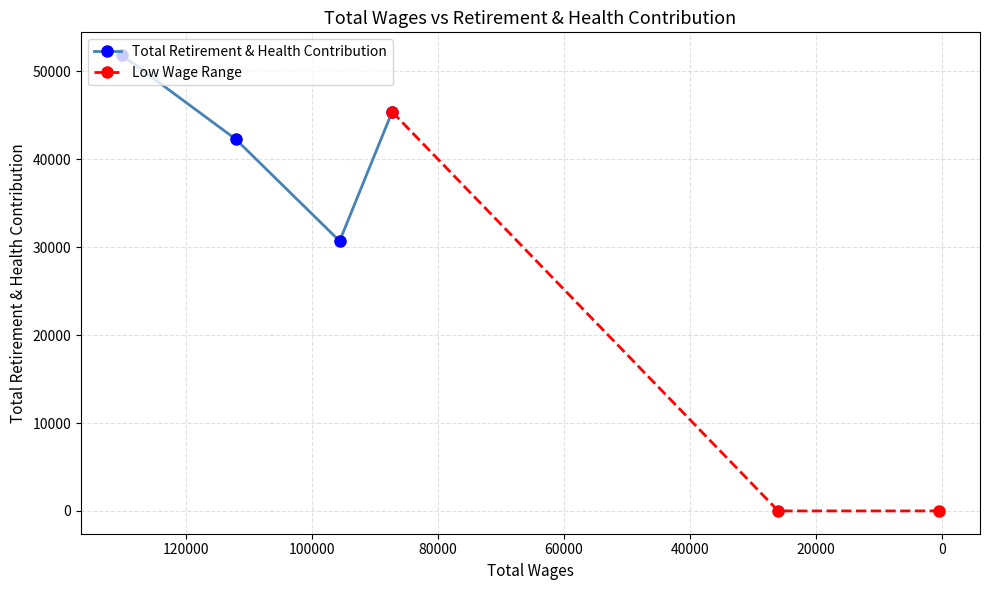

The value at 112091.0 is 22041. True or false?

False